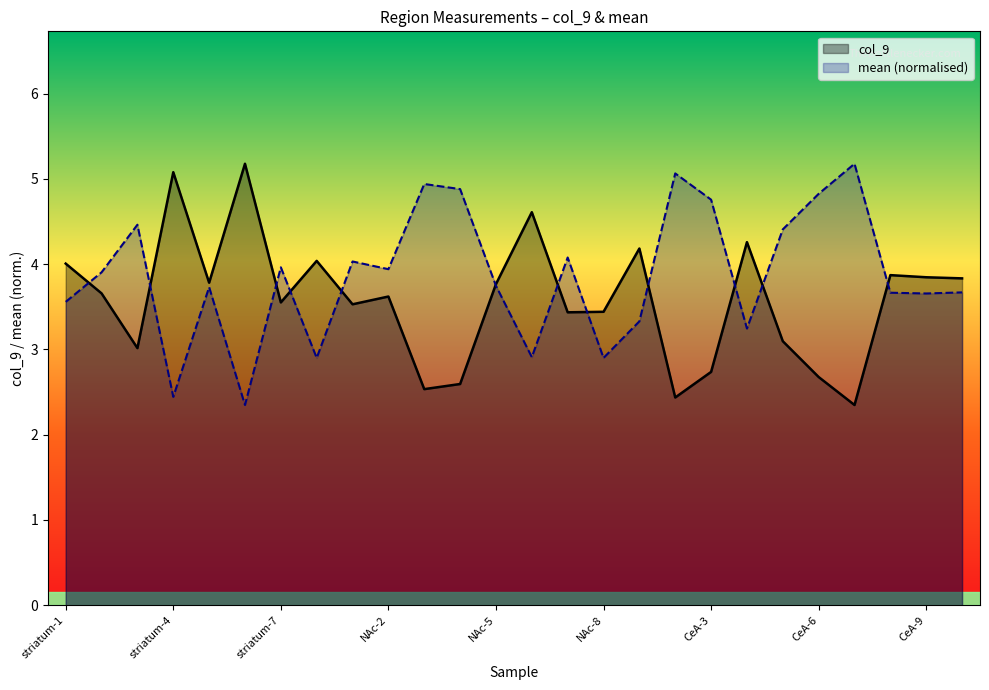

How many lines are shown in the chart?

2